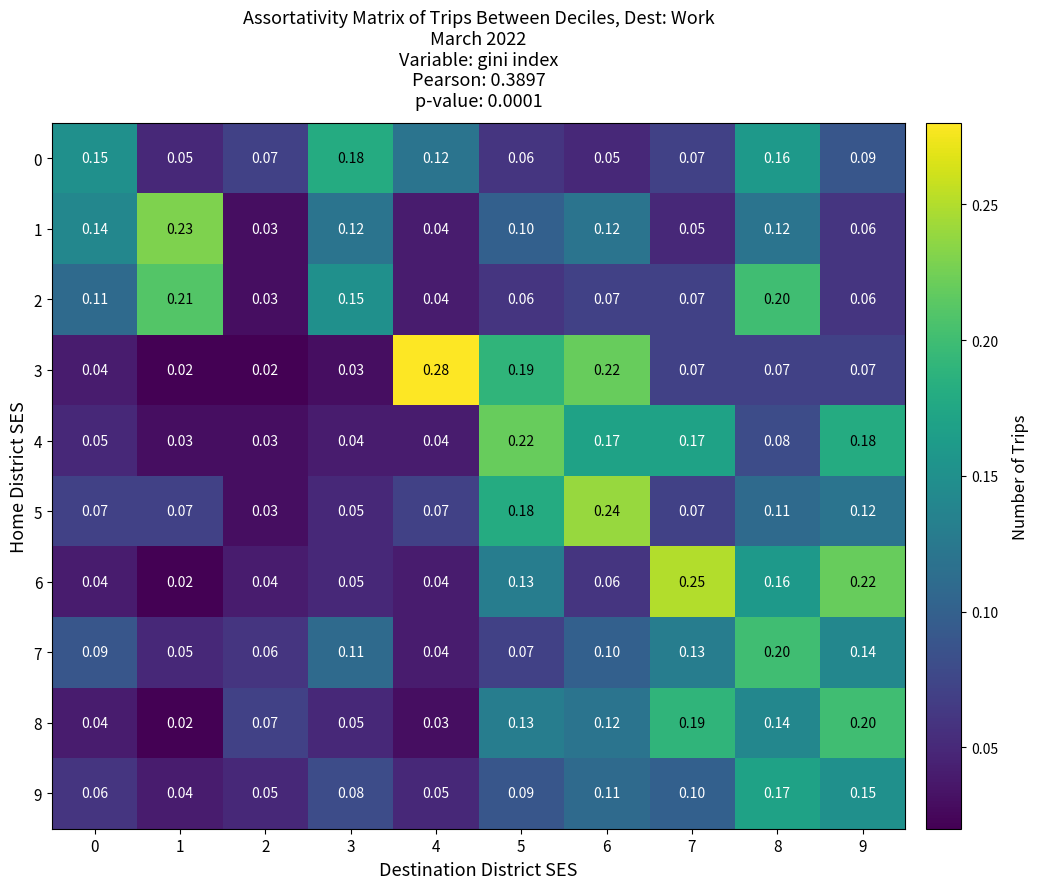

Which category has the highest value across all series?

4